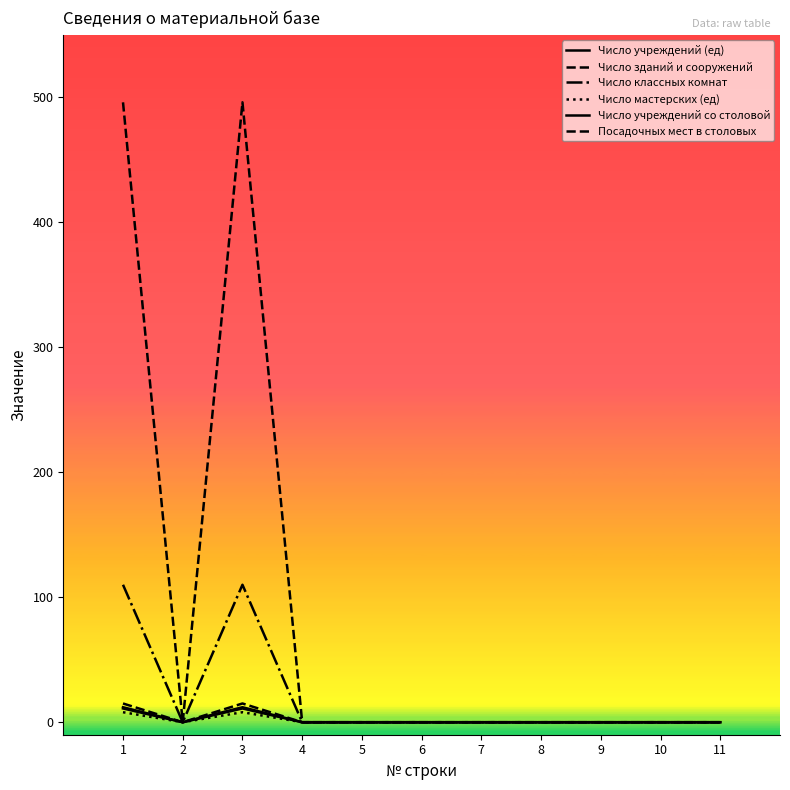

Is this an area chart (filled region under the line)?

No